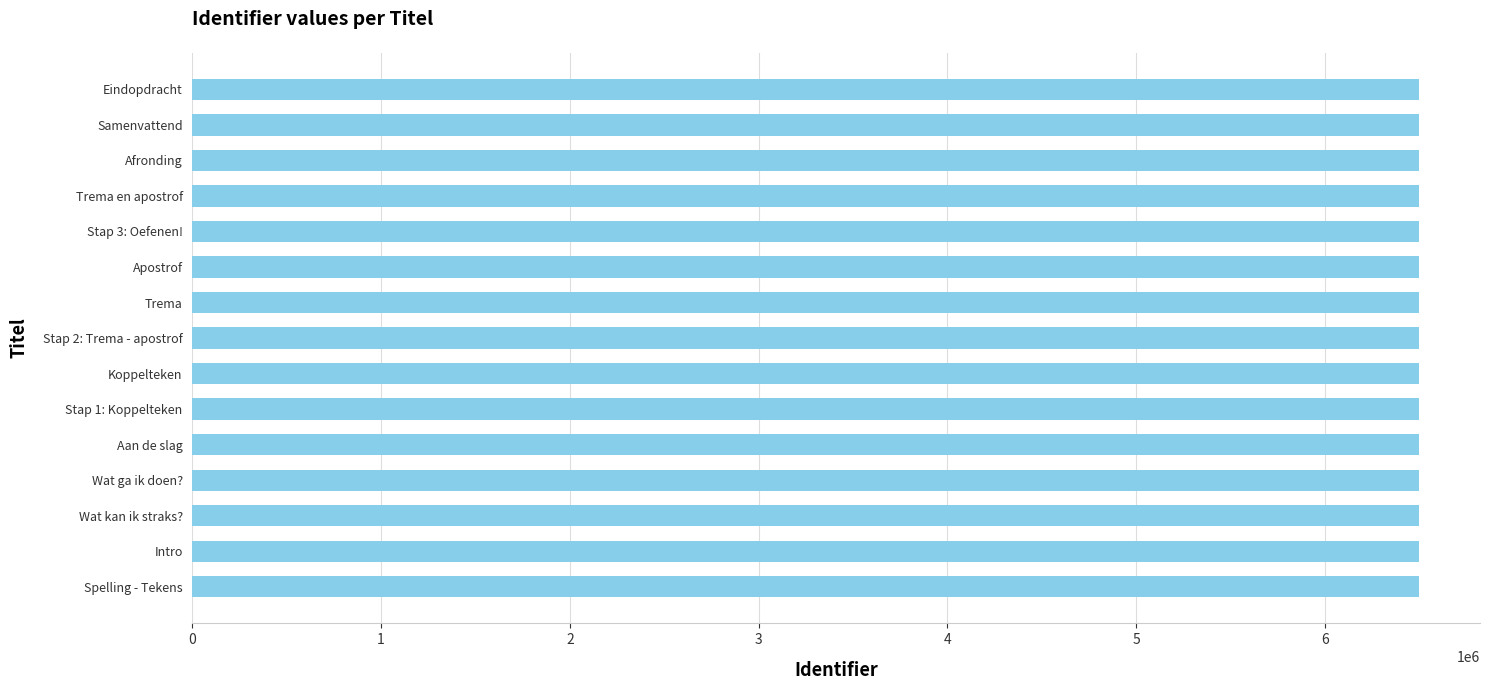

Does the chart contain any negative values?

No